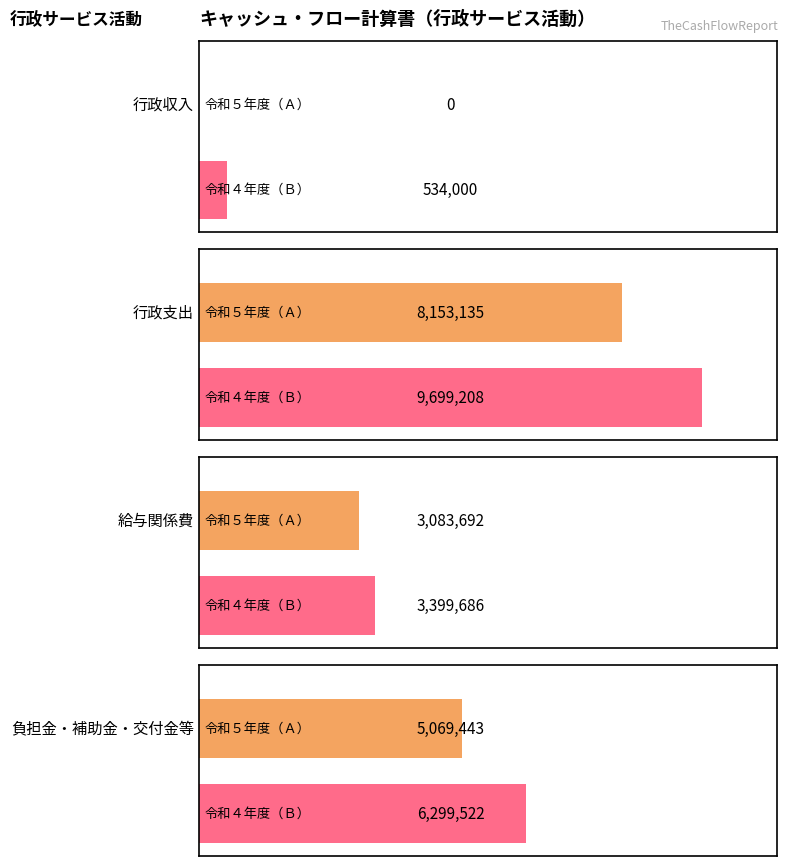

At how many categories does at least one series exceed 8177759?

1